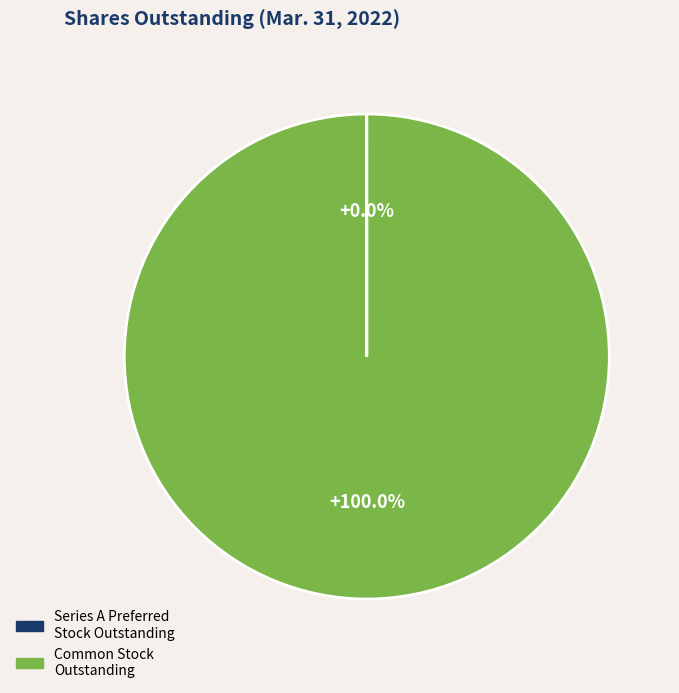

Is there a majority slice in this chart?

Yes